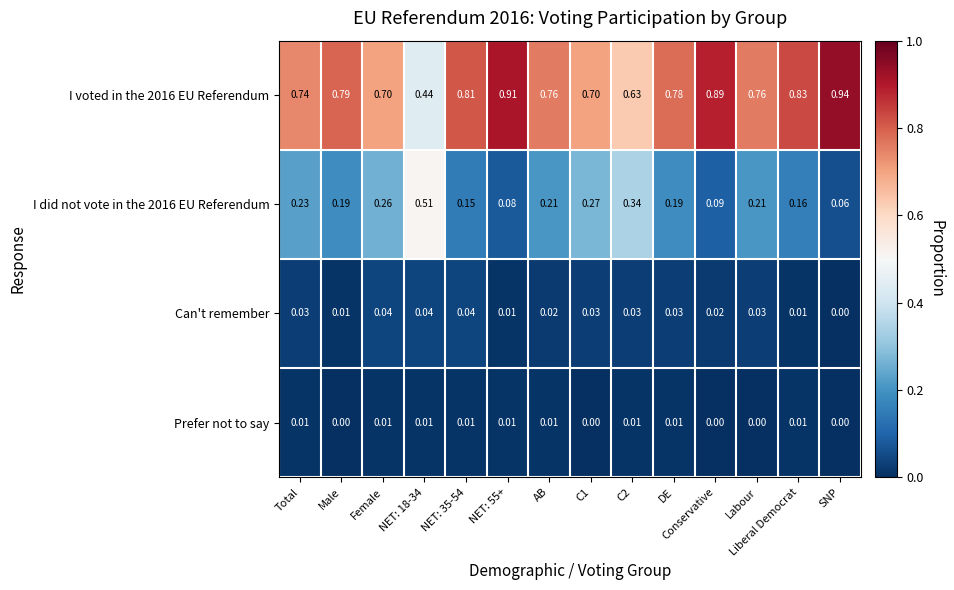

Is the value of I did not vote in the 2016 EU Referendum at Conservative greater than the value of Can't remember at DE?

Yes